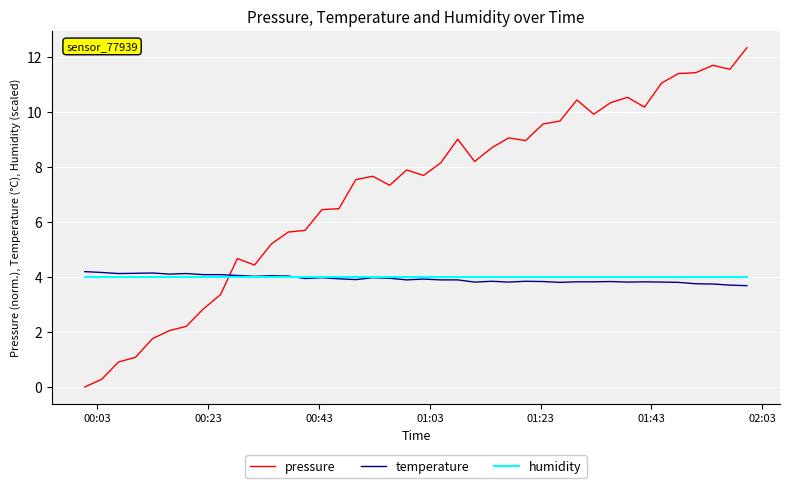

What is the maximum value shown in the chart?

12.3